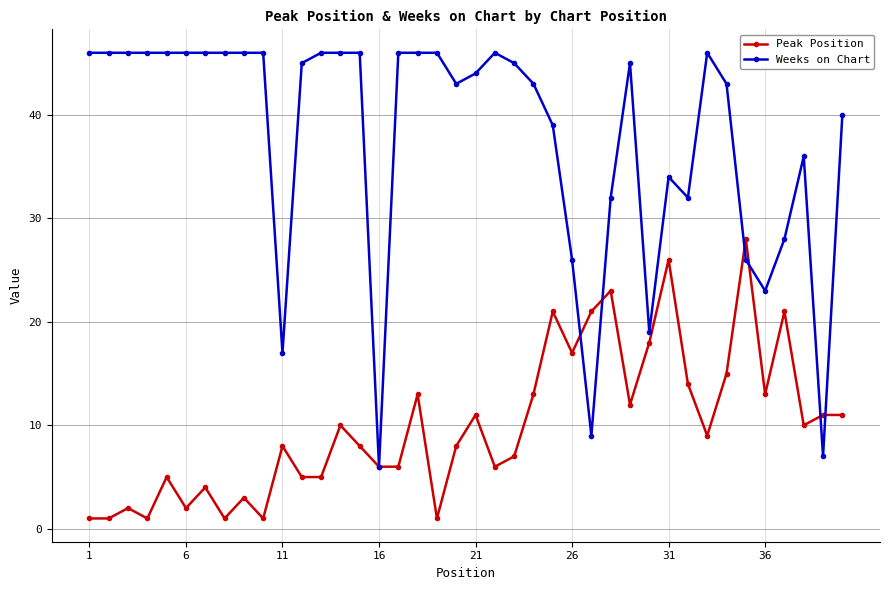

True or false: Peak Position has more than 2 points higher than both neighbors.

True